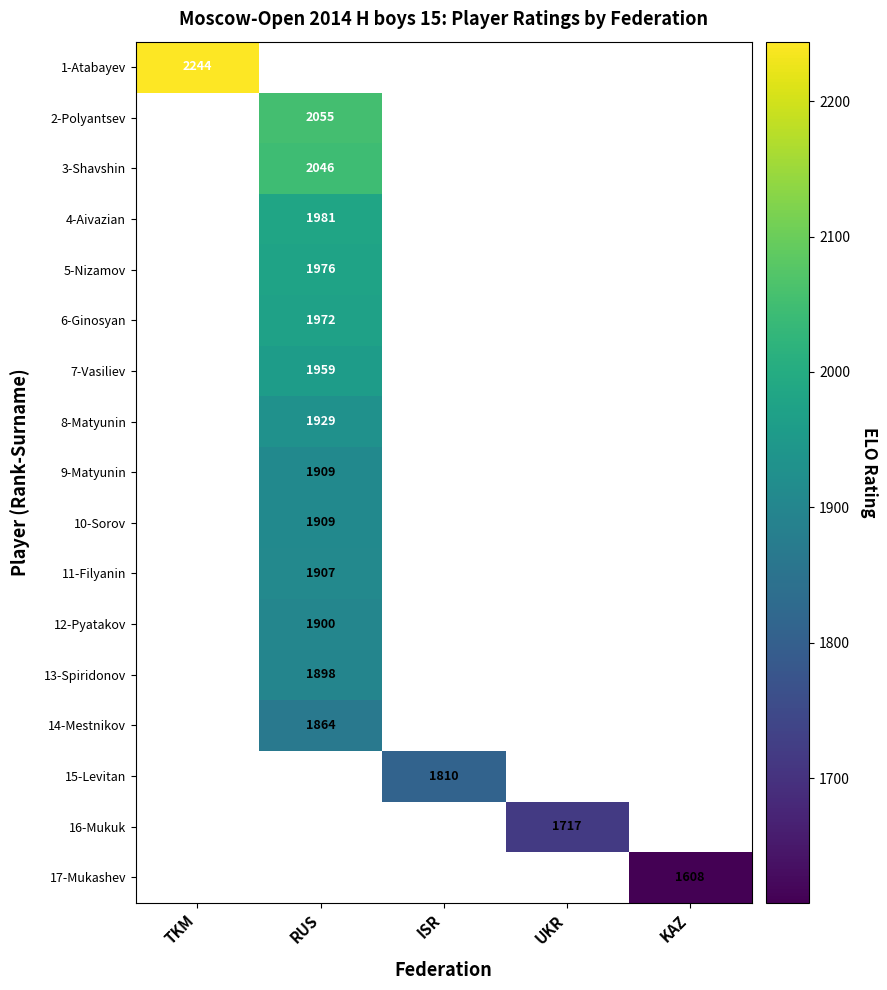

True or false: 1-Atabayev has a value of 1298 at TKM.

False